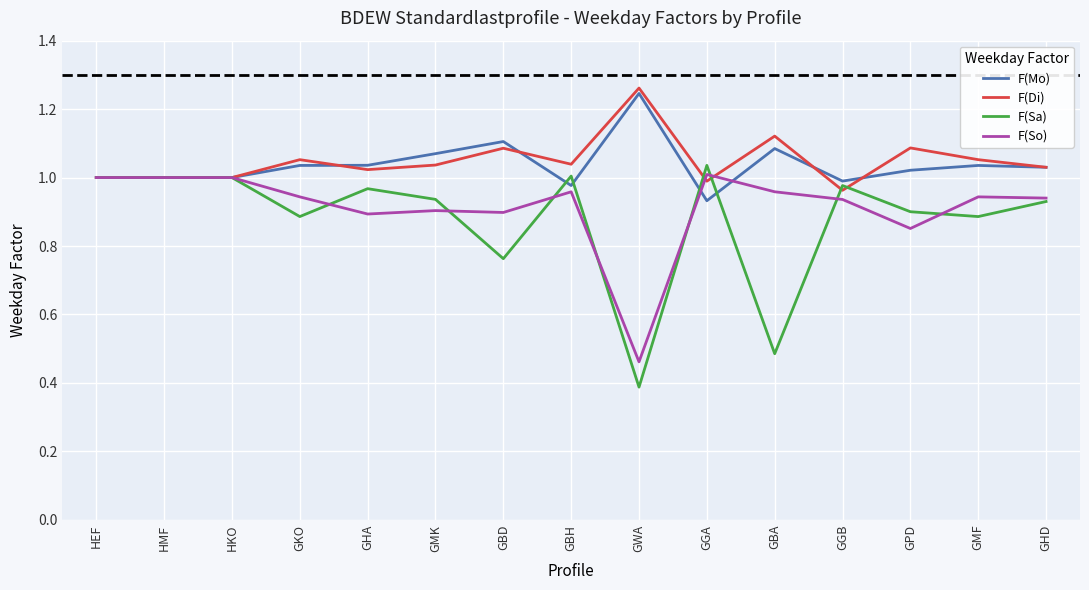

True or false: F(Sa) has more than 1 interior local peaks.

True